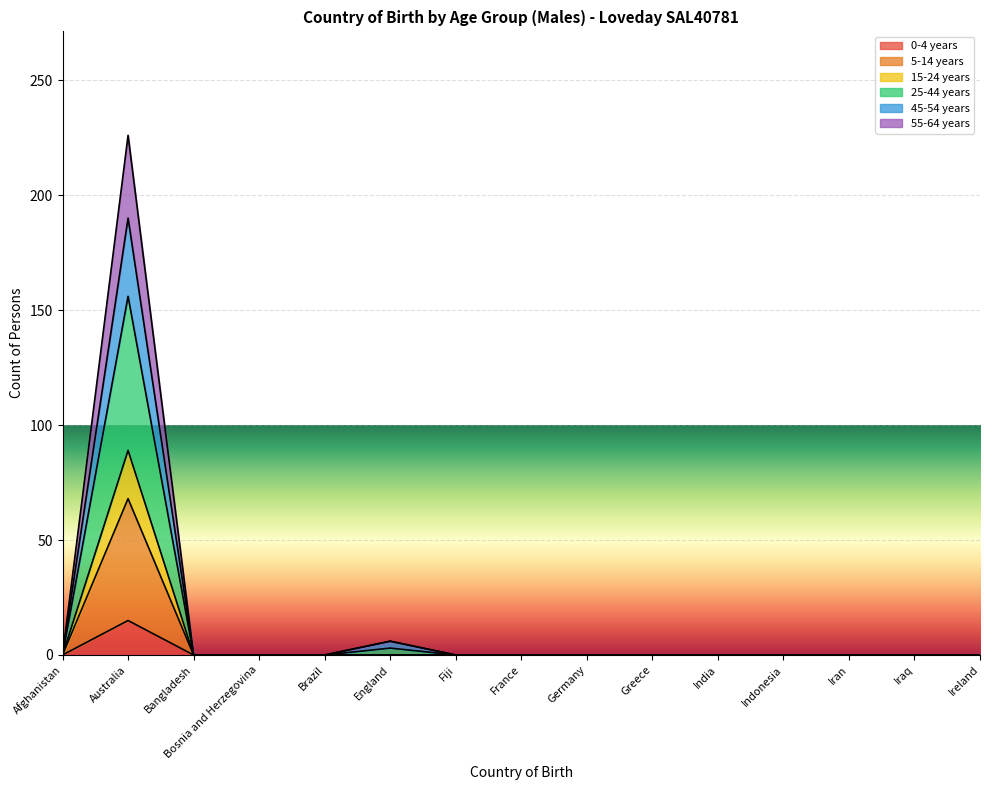

True or false: 25-44 years and 5-14 years cross at least once.

False